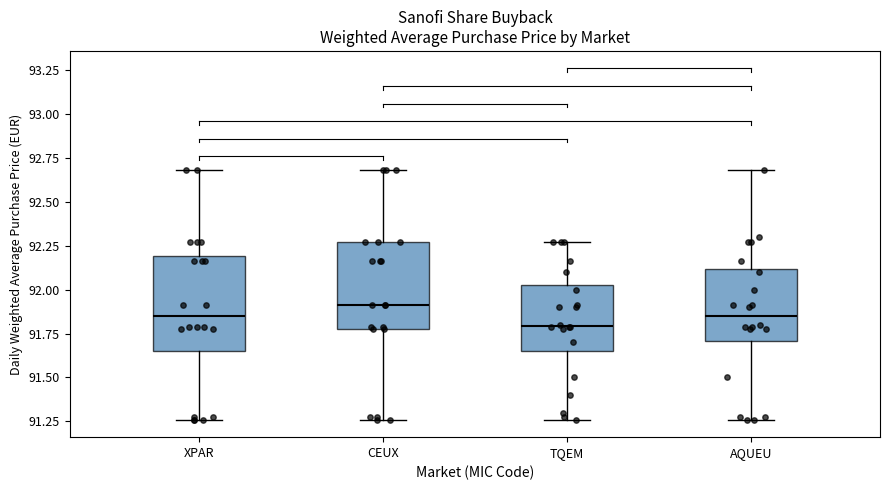

Reading left to right, read every box against the y-axis: the position of its median line, the range the box covers, and the ends of its whiskers. The values are not printed on the chart, so give them approximately, as read against the axis.

XPAR: median 91.85, box 91.65 to 92.20, whiskers 91.25 to 92.70
CEUX: median 91.90, box 91.80 to 92.25, whiskers 91.25 to 92.70
TQEM: median 91.80, box 91.65 to 92.05, whiskers 91.25 to 92.25
AQUEU: median 91.85, box 91.70 to 92.10, whiskers 91.25 to 92.70